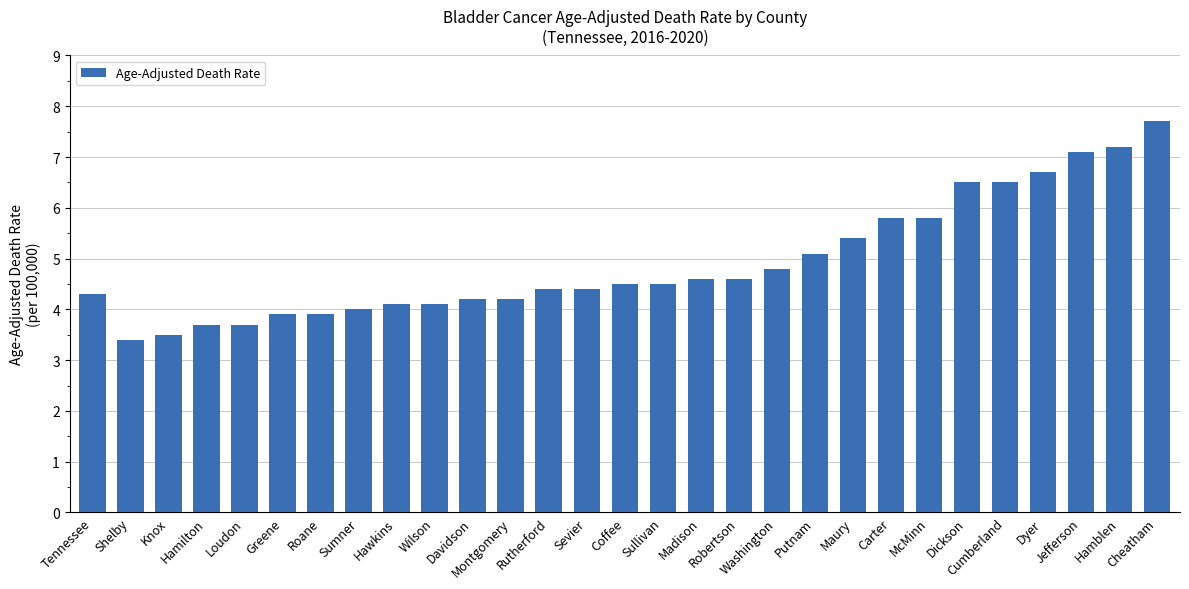

Are the bars grouped side by side (vs. stacked)?

No